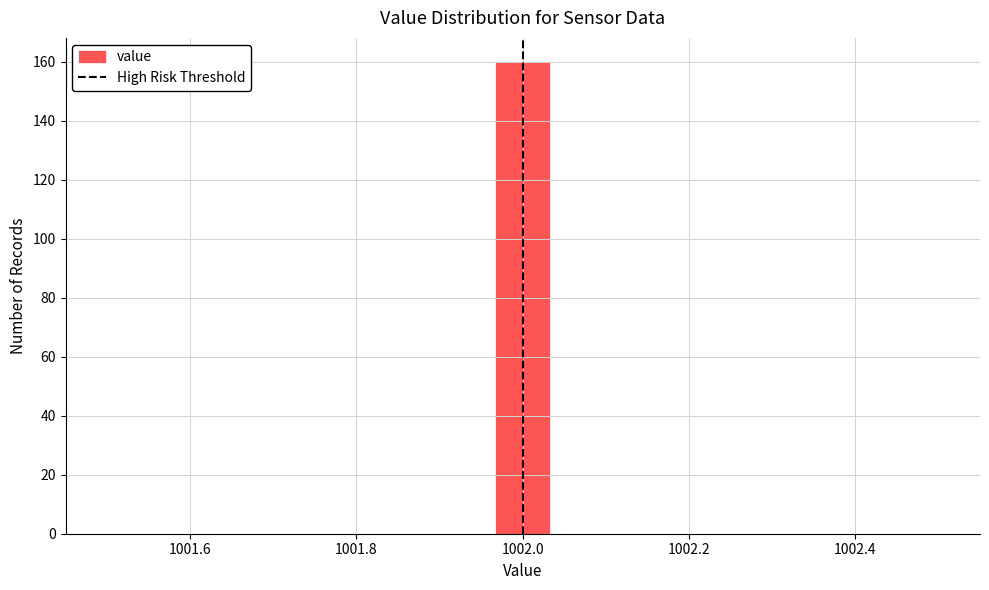

Read against the x-axis, roughly where is the centre of the tallest bar?

1002.00